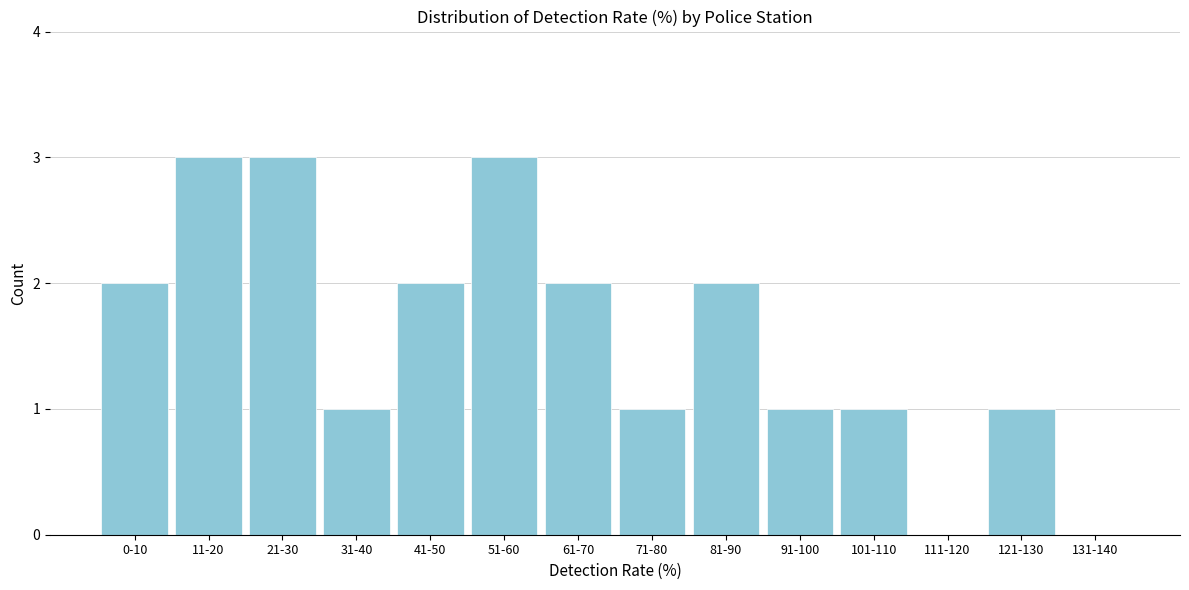

Reading left to right, extract all data points from this chart.

0-10=2	11-20=3	21-30=3	31-40=1	41-50=2	51-60=3	61-70=2	71-80=1	81-90=2	91-100=1	101-110=1	111-120=0	121-130=1	131-140=0